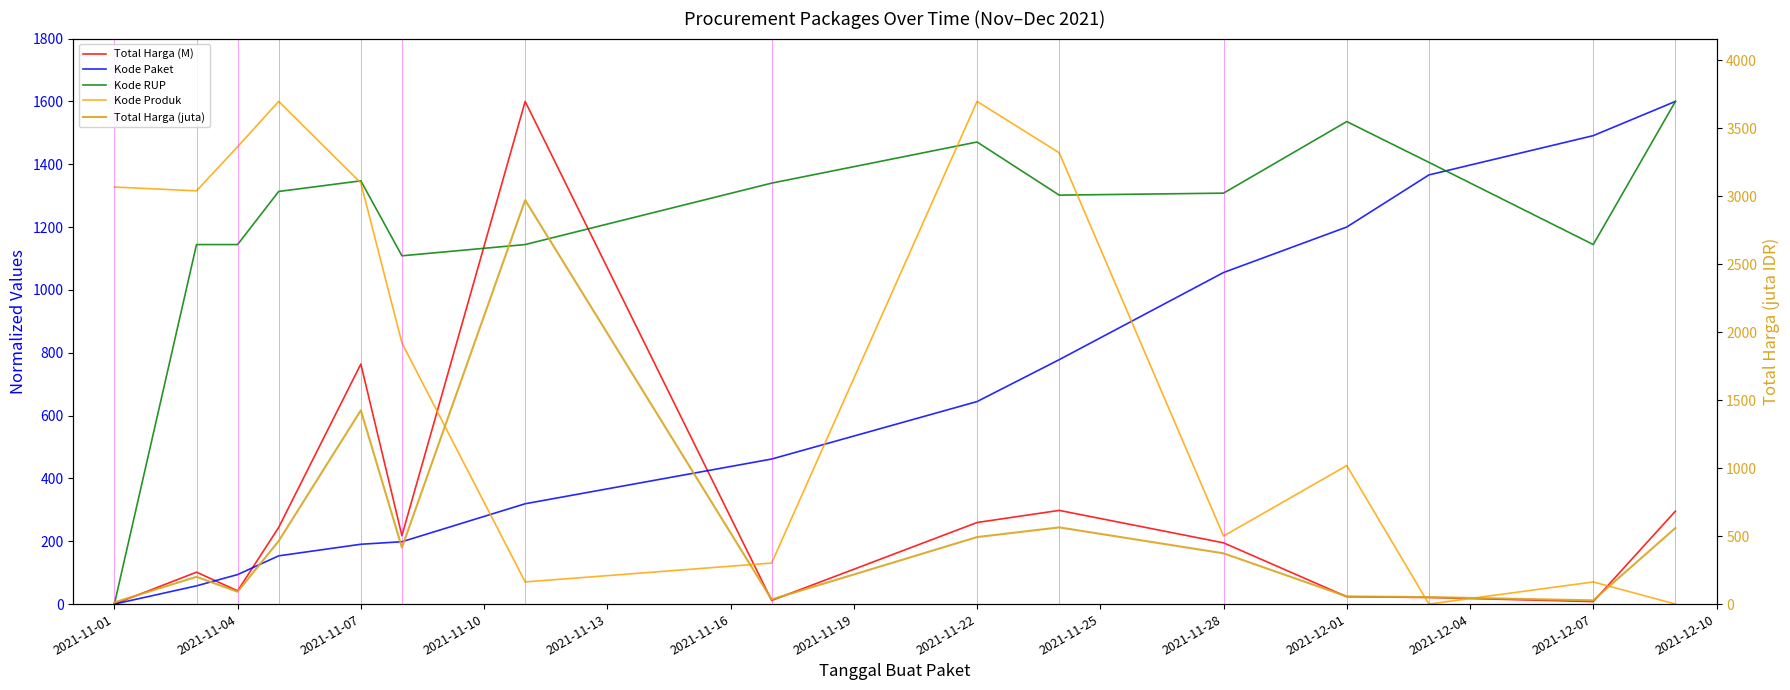

True or false: Total Harga (M) has more than 0 points higher than both neighbors.

True